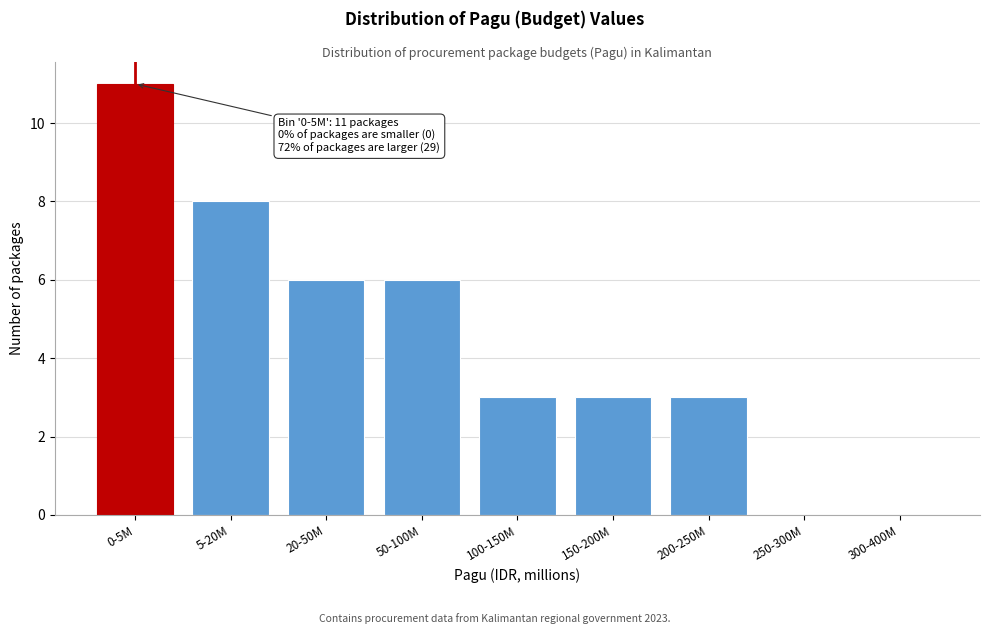

Reading left to right, transcribe all the data shown in this chart.

0-5M=11	5-20M=8	20-50M=6	50-100M=6	100-150M=3	150-200M=3	200-250M=3	250-300M=0	300-400M=0